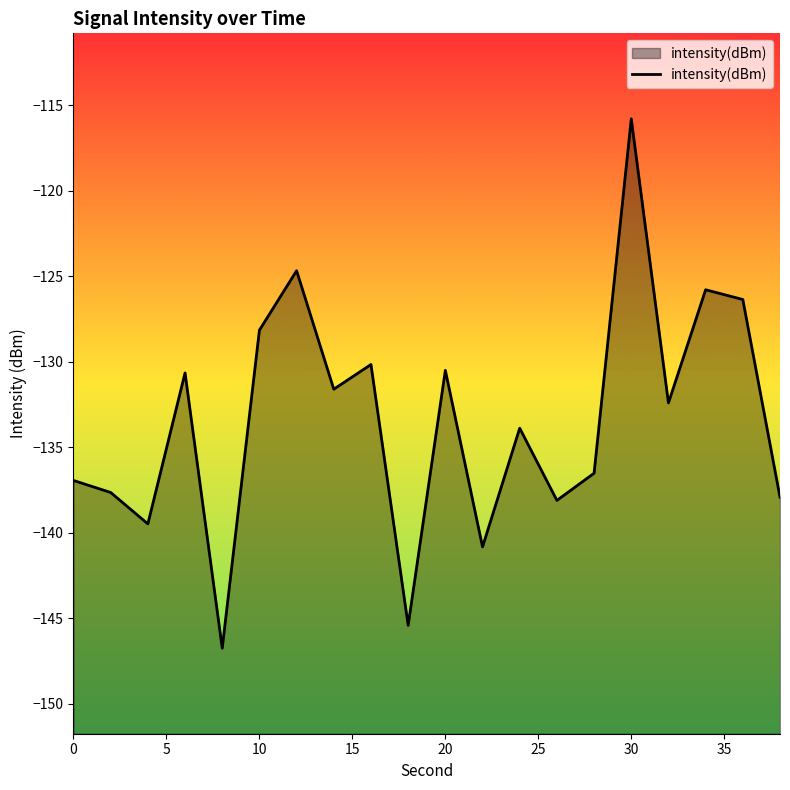

What is the difference between the maximum and minimum values?

31.0